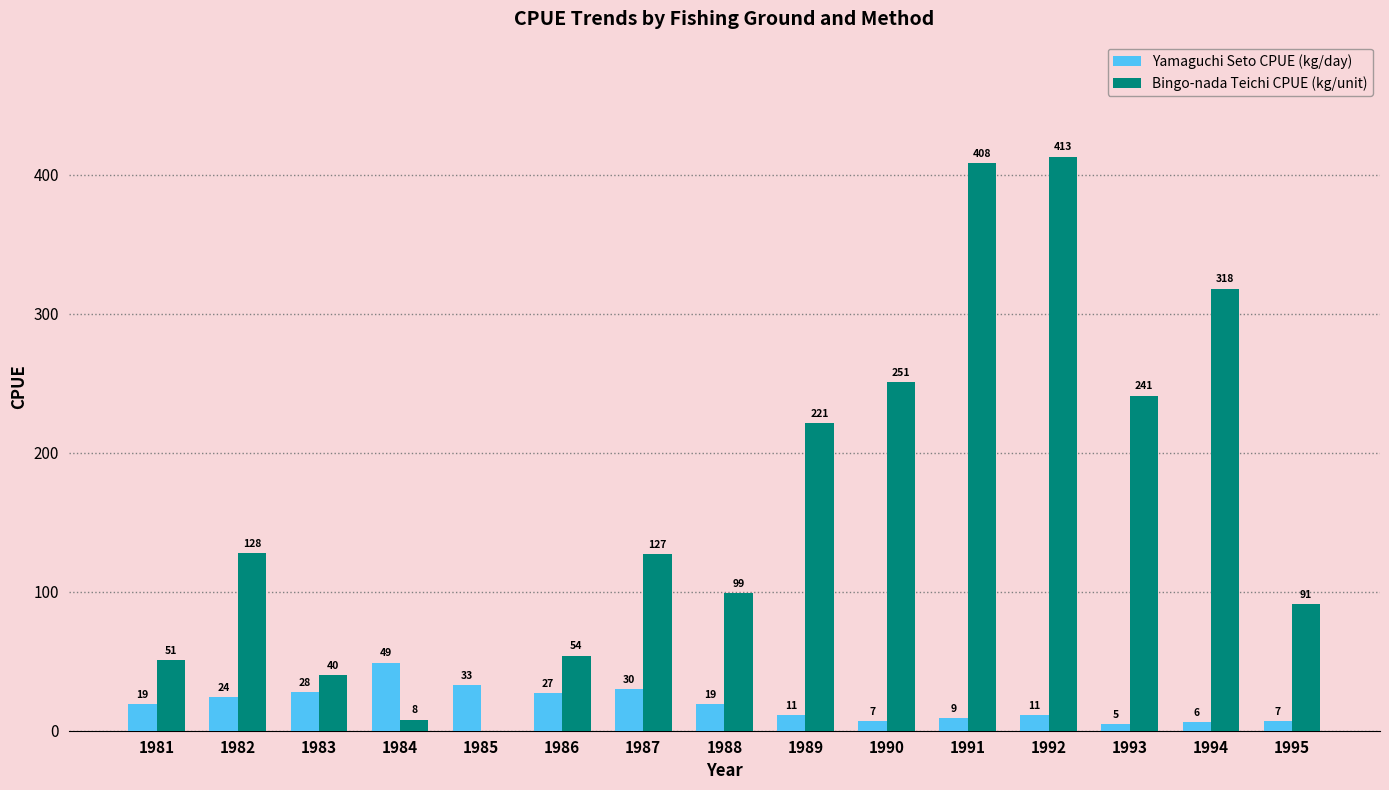

What is the spread (max minus min) of values at 1981?

32